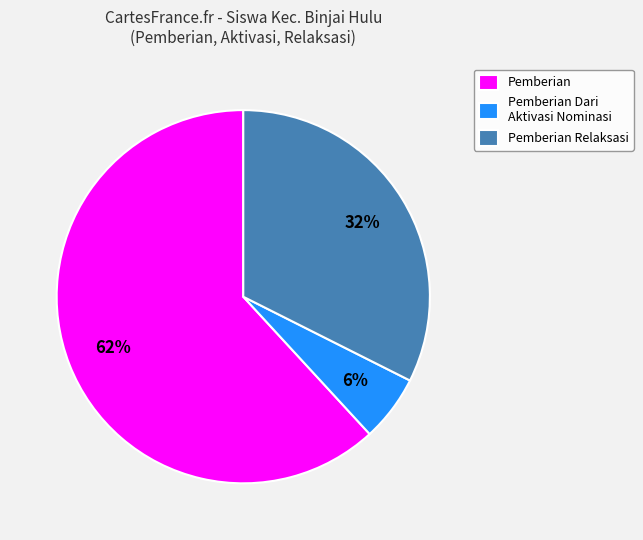

Between Pemberian Relaksasi and Pemberian, which is larger?

Pemberian